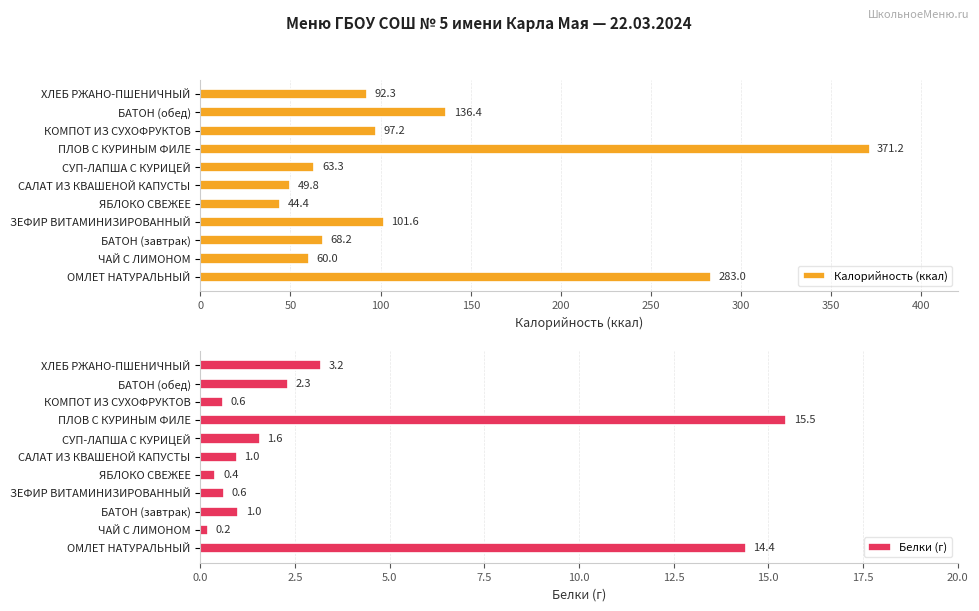

What is the average value of the Белки (г) series?

3.7